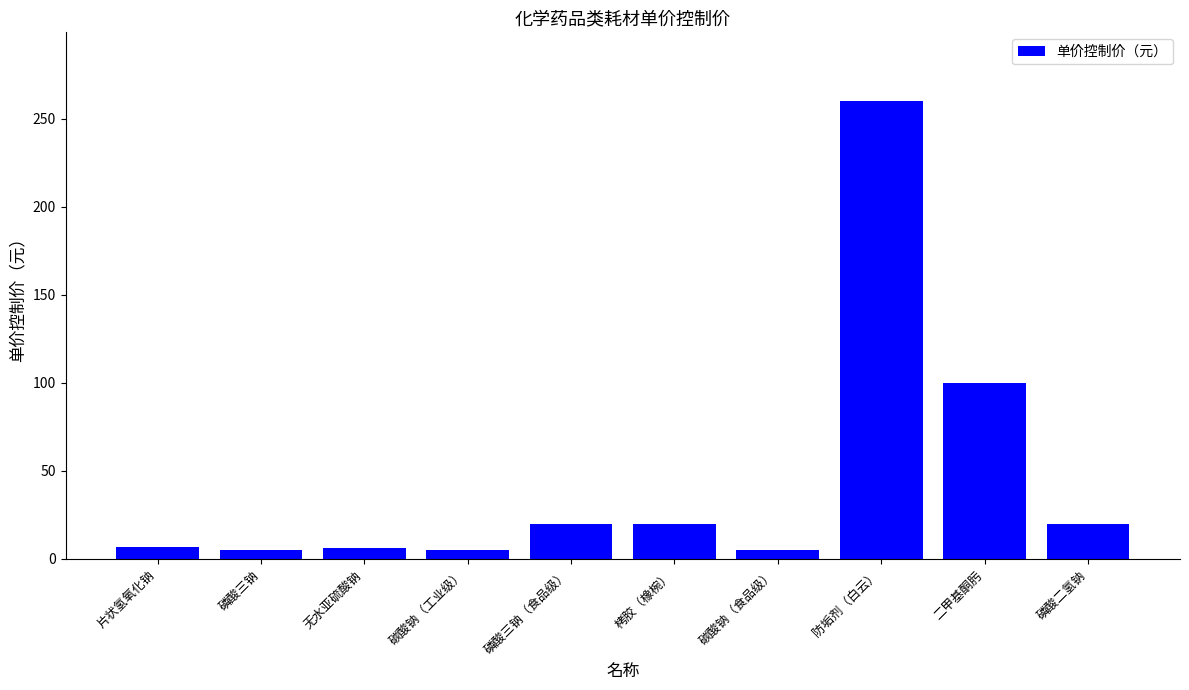

What is the change in value from 片状氢氧化钠 to 磷酸三钠（食品级）?

+13